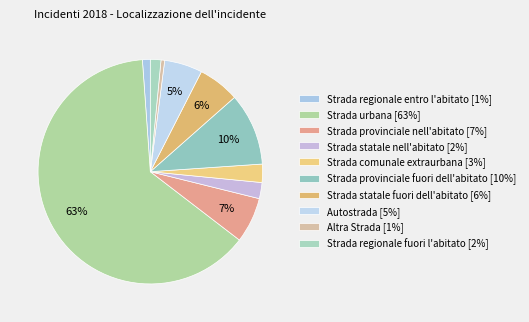

How many segments does this pie chart have?

10